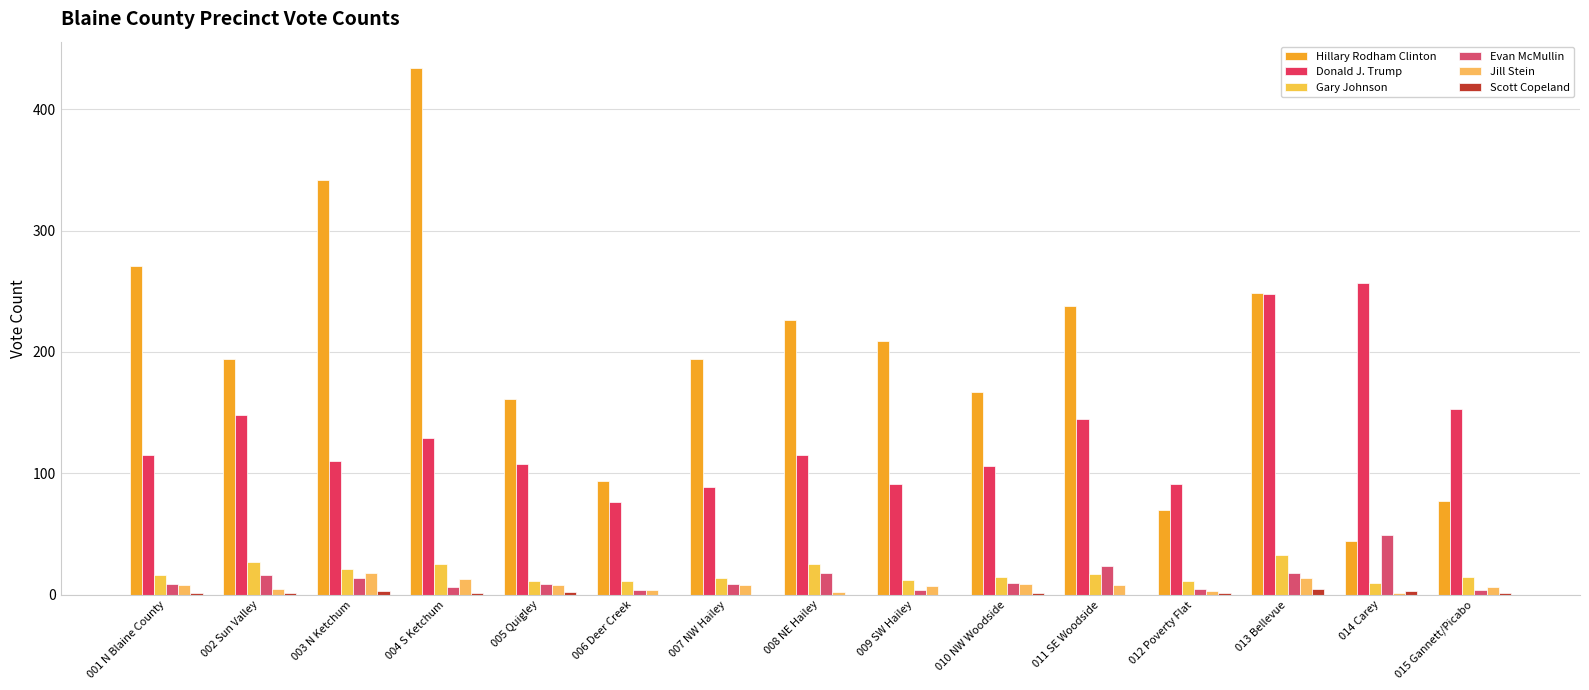

At how many categories does at least one series exceed 47?

15